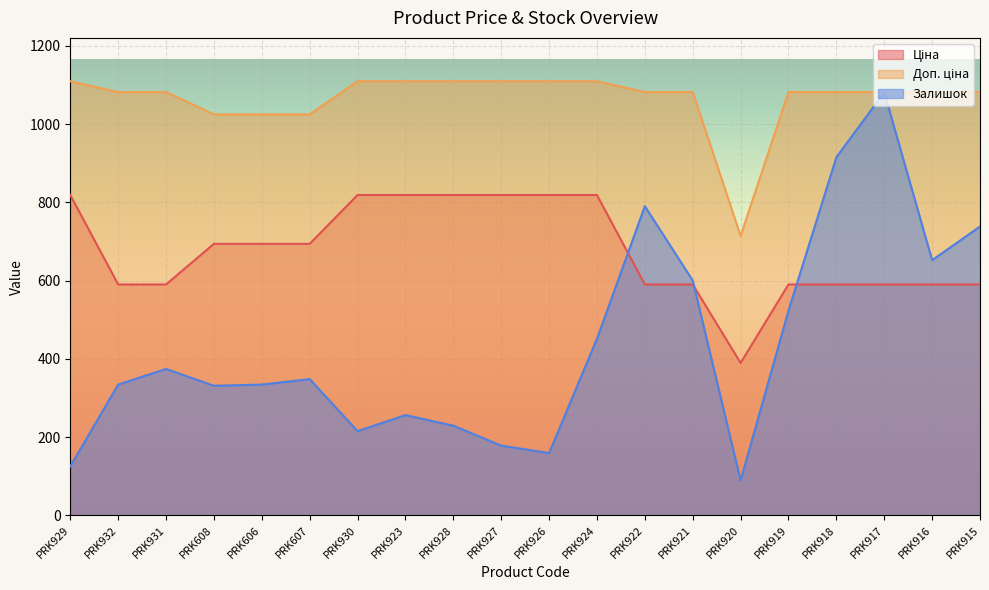

What is the difference between the highest and lowest values at PRK920?

625.0